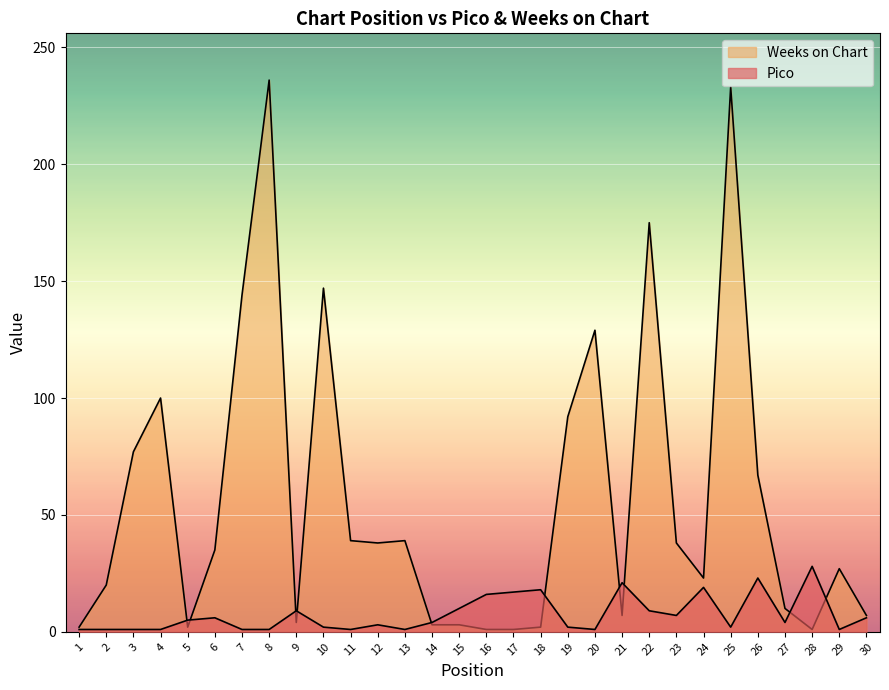

Is it true that Weeks on Chart equals 2 at 5?

True